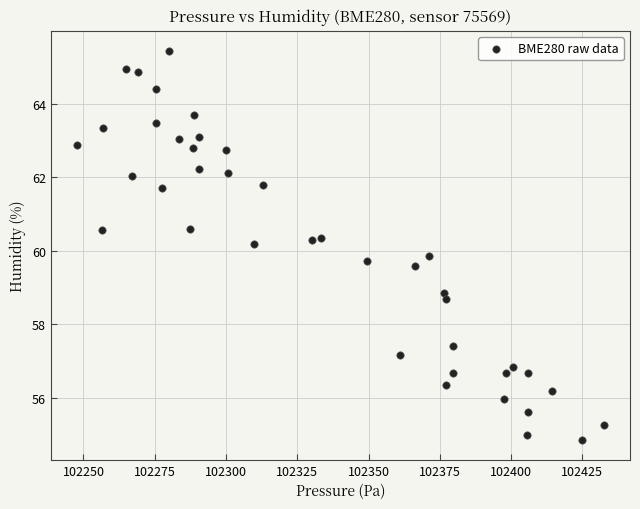

What is the range of Y values (max minus min)?

10.6